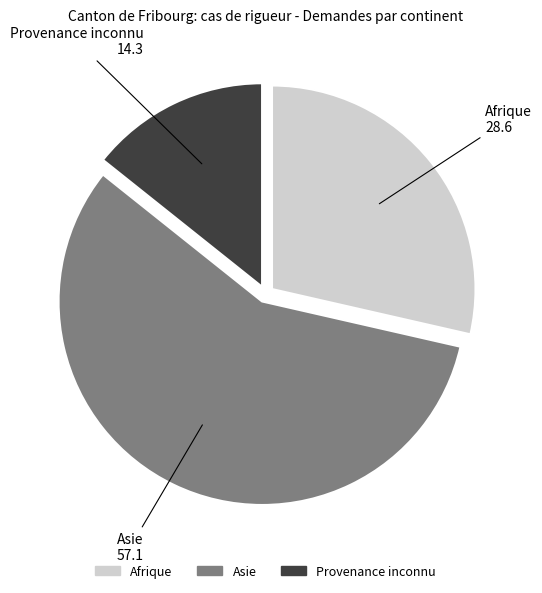

Is the sum of Asie and Afrique greater than half?

Yes